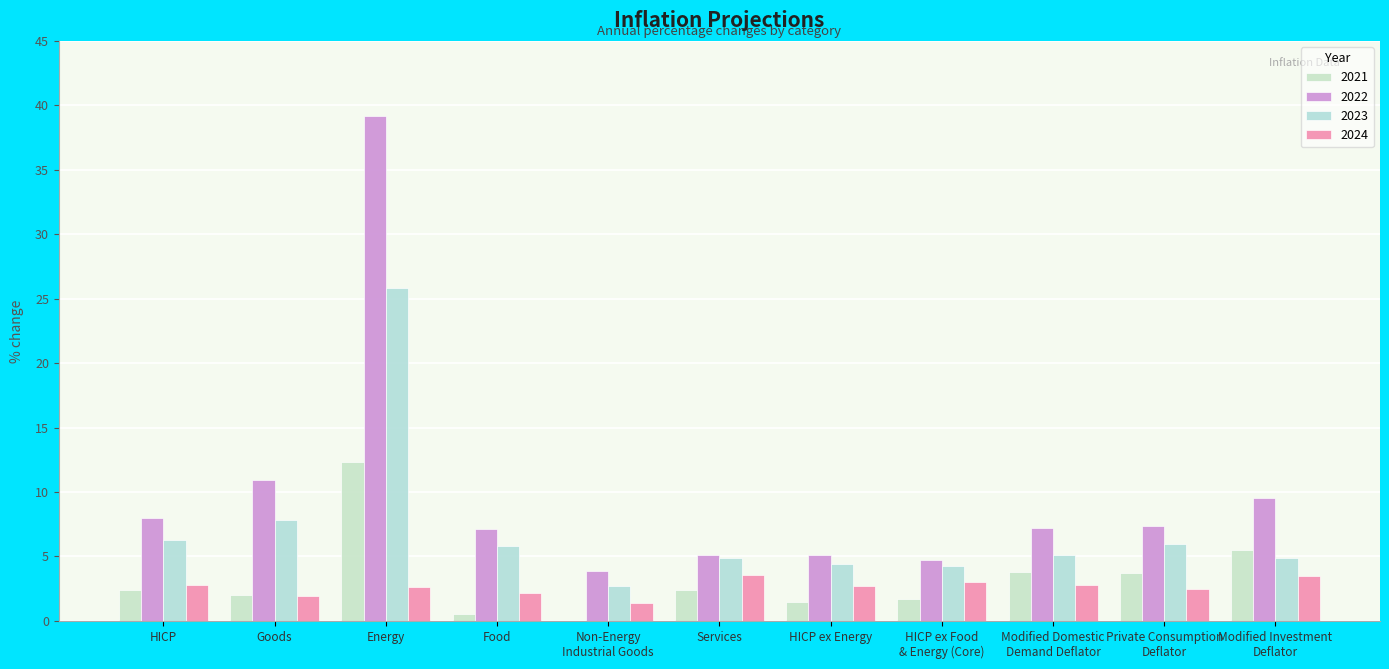

What position from the left is HICP ex Energy?

7